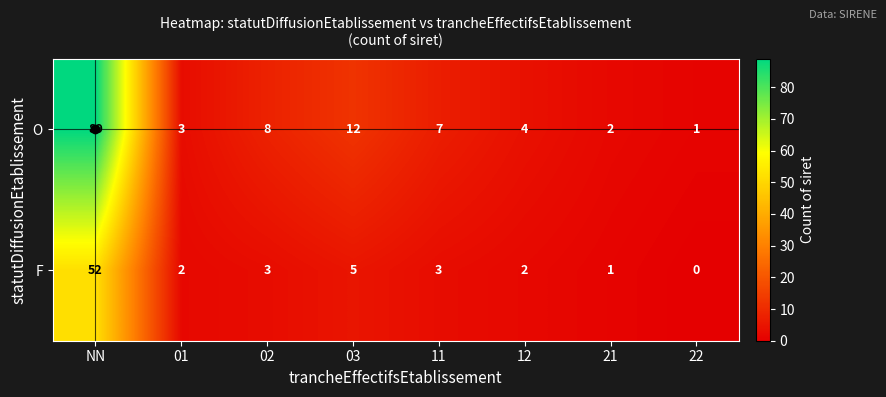

Which series has the largest range (max minus min)?

O